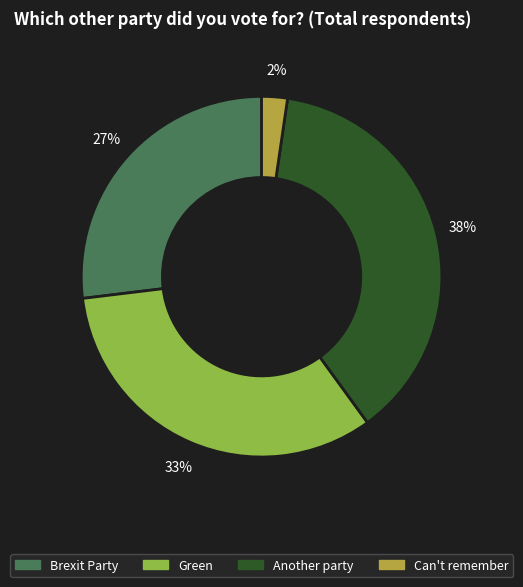

Count the number of slices in the pie.

4